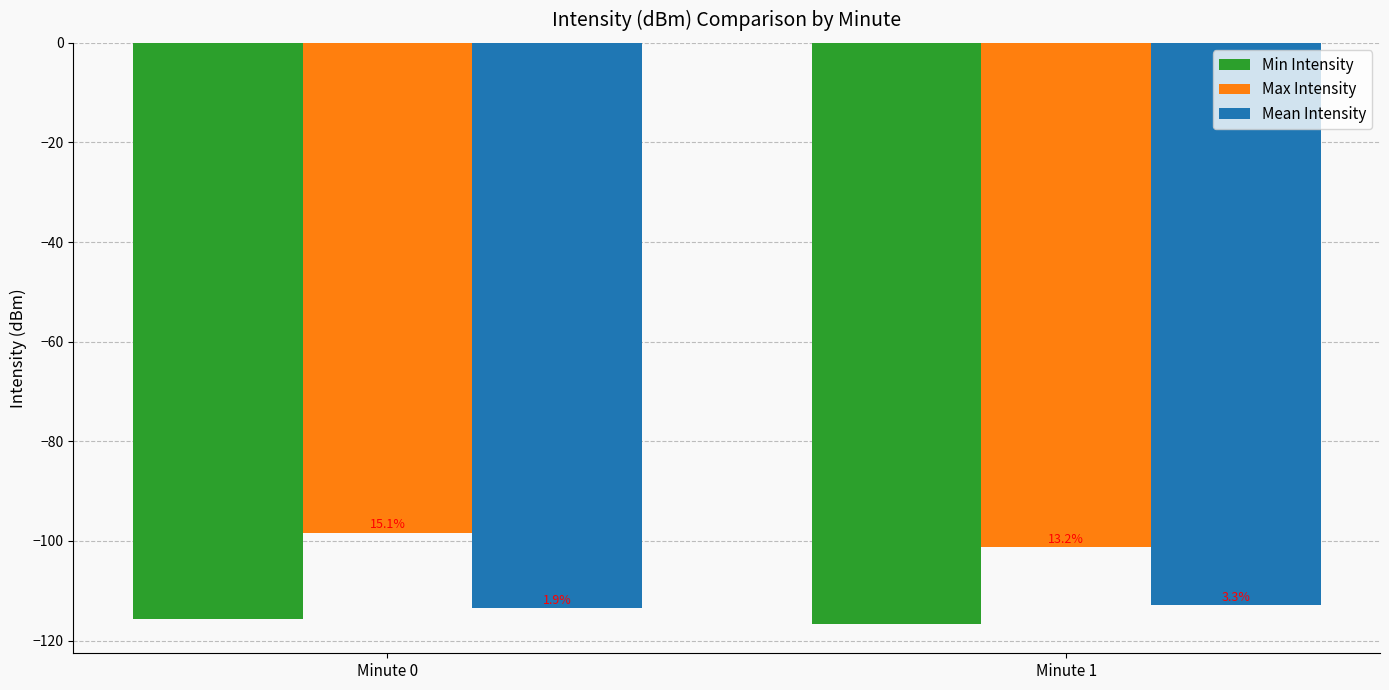

Does the chart contain stacked bars?

No